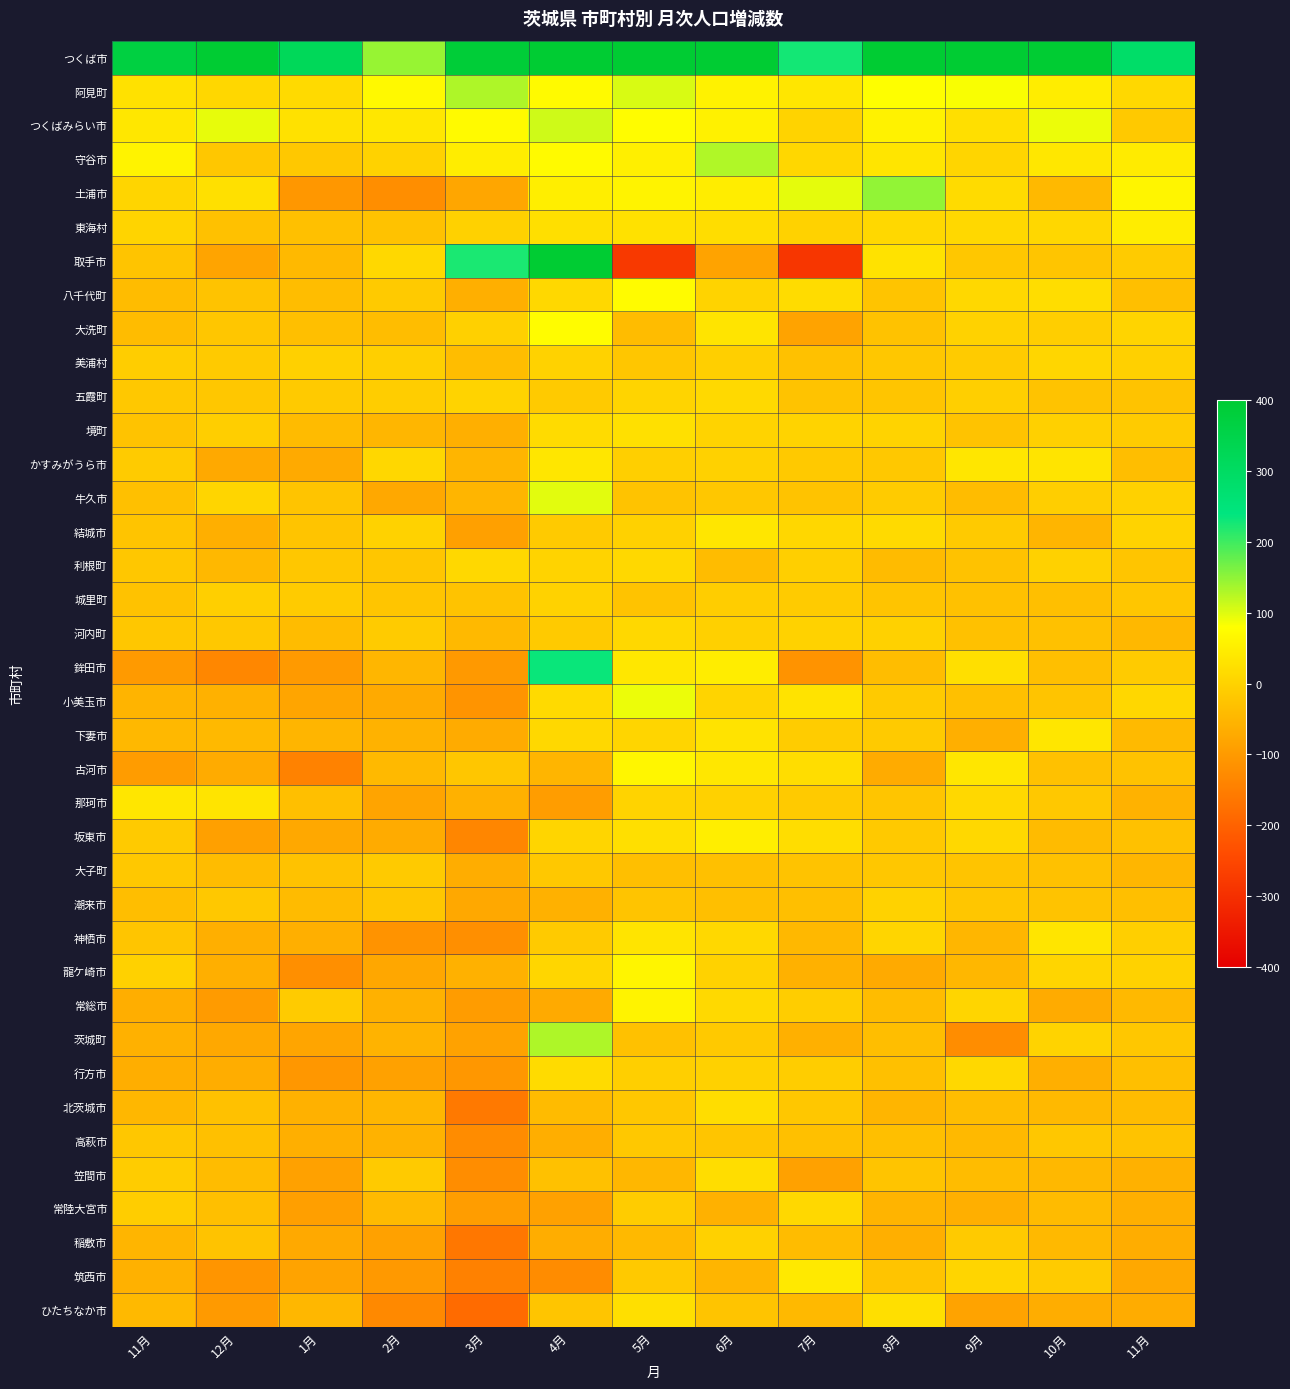

At which category does the chart reach its minimum across all series?

7月